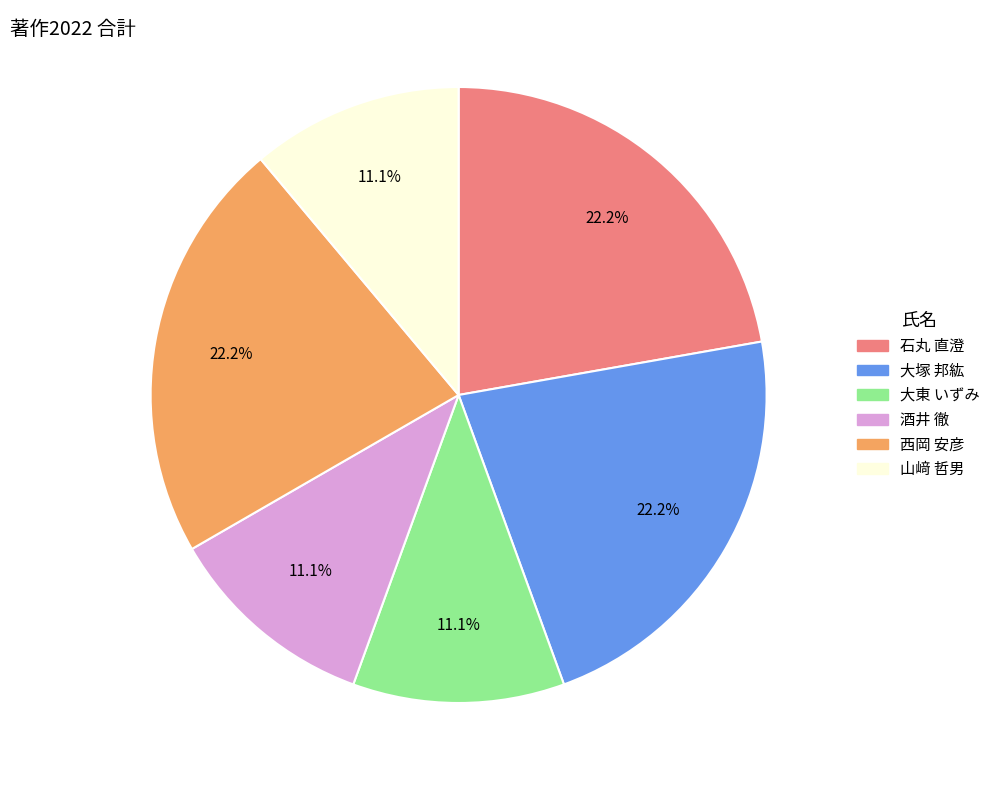

How many slices are in this pie chart?

6